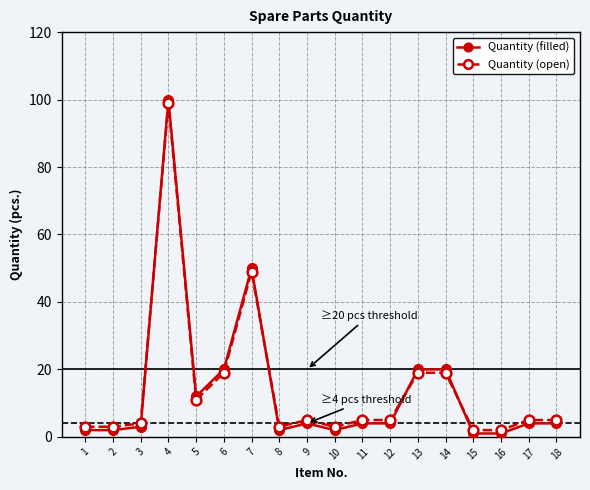

At which category is the sum across all series the highest?

4